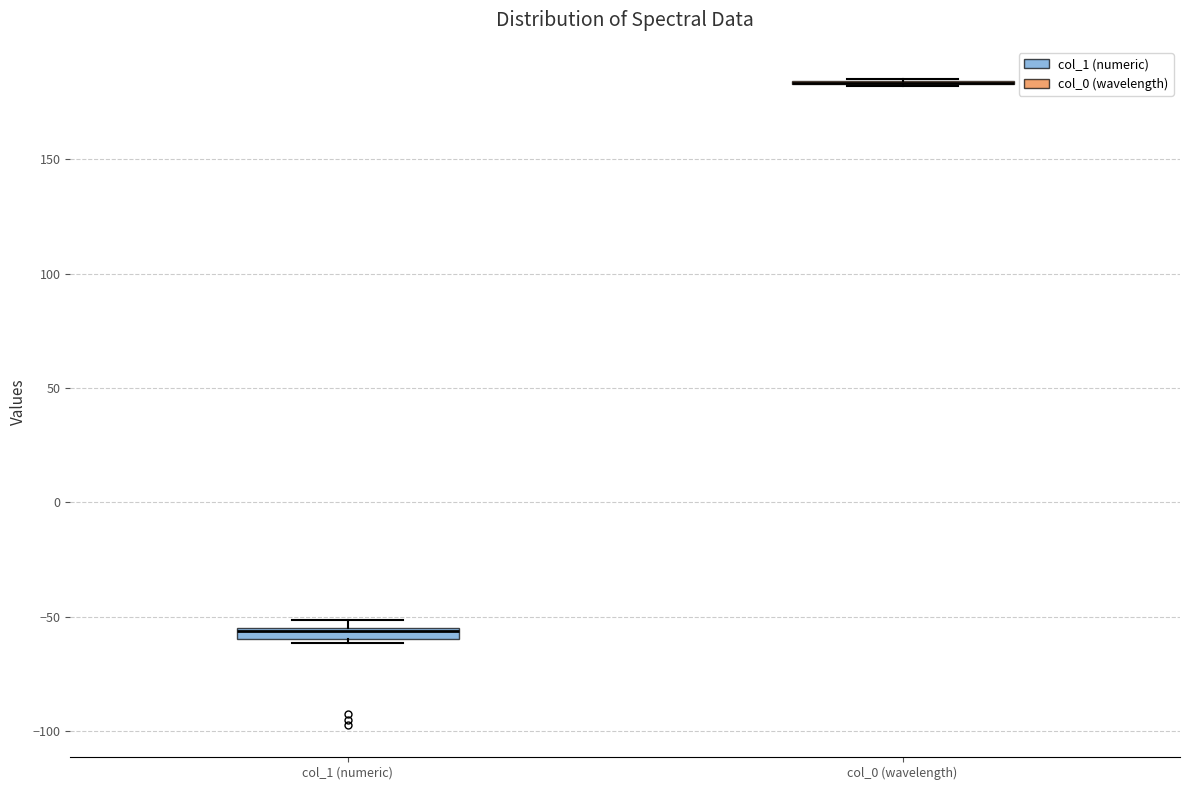

Where is the lower edge of the box for col_1 (numeric) on the y-axis? The values are not printed on the chart, so give them approximately, as read against the axis.

-60